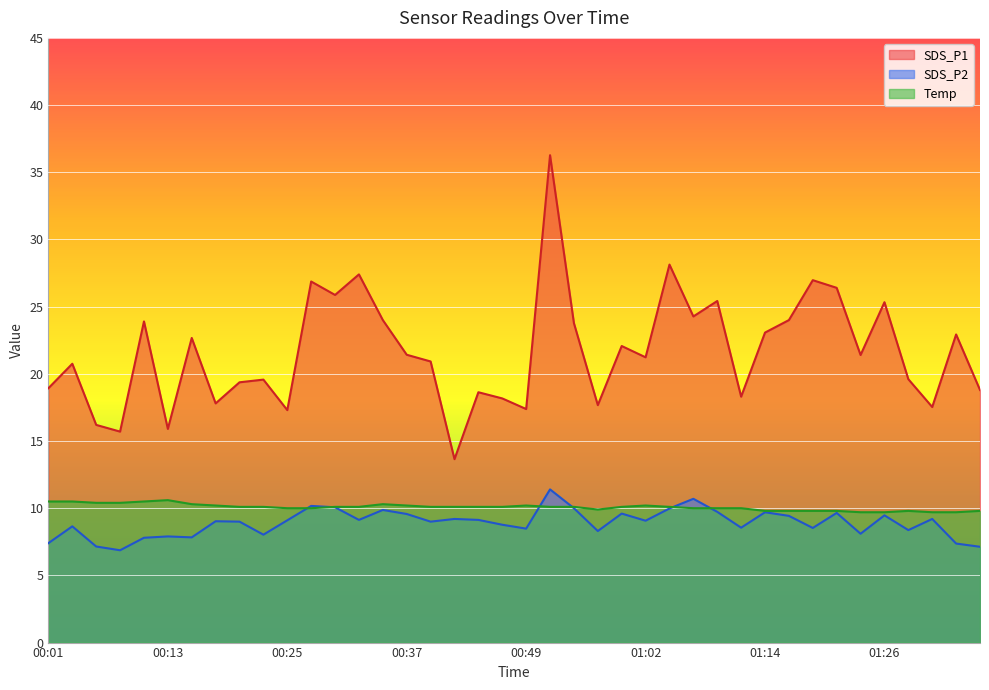

Reading left to right, list all the values displayed in this chart.

SDS_P1: 00:01=18.9	00:03=20.8	00:06=16.2	00:08=15.7	00:10=23.9	00:13=15.9	00:15=22.7	00:18=17.8	00:20=19.4	00:23=19.6	00:25=17.3	00:27=26.9	00:30=25.9	00:32=27.4	00:35=24.0	00:37=21.4	00:40=20.9	00:42=13.7	00:44=18.6	00:47=18.2	00:49=17.4	00:52=36.3	00:54=23.8	00:57=17.7	00:59=22.1	01:02=21.2	01:04=28.1	01:06=24.3	01:09=25.4	01:11=18.3	01:14=23.1	01:16=24.0	01:19=27.0	01:21=26.4	01:23=21.4	01:26=25.3	01:28=19.6	01:31=17.5	01:33=22.9	01:36=18.8
SDS_P2: 00:01=7.4	00:03=8.7	00:06=7.2	00:08=6.9	00:10=7.8	00:13=7.9	00:15=7.8	00:18=9.0	00:20=9.0	00:23=8.0	00:25=9.1	00:27=10.2	00:30=10.1	00:32=9.1	00:35=9.9	00:37=9.6	00:40=9.0	00:42=9.2	00:44=9.1	00:47=8.8	00:49=8.5	00:52=11.4	00:54=10.0	00:57=8.3	00:59=9.6	01:02=9.1	01:04=10.0	01:06=10.7	01:09=9.7	01:11=8.6	01:14=9.7	01:16=9.4	01:19=8.5	01:21=9.7	01:23=8.1	01:26=9.5	01:28=8.4	01:31=9.2	01:33=7.4	01:36=7.1
Temp: 00:01=10.5	00:03=10.5	00:06=10.4	00:08=10.4	00:10=10.5	00:13=10.6	00:15=10.3	00:18=10.2	00:20=10.1	00:23=10.1	00:25=10.0	00:27=10.0	00:30=10.1	00:32=10.1	00:35=10.3	00:37=10.2	00:40=10.1	00:42=10.1	00:44=10.1	00:47=10.1	00:49=10.2	00:52=10.1	00:54=10.1	00:57=9.9	00:59=10.1	01:02=10.2	01:04=10.1	01:06=10.0	01:09=10.0	01:11=10.0	01:14=9.8	01:16=9.8	01:19=9.8	01:21=9.8	01:23=9.7	01:26=9.7	01:28=9.8	01:31=9.7	01:33=9.7	01:36=9.8